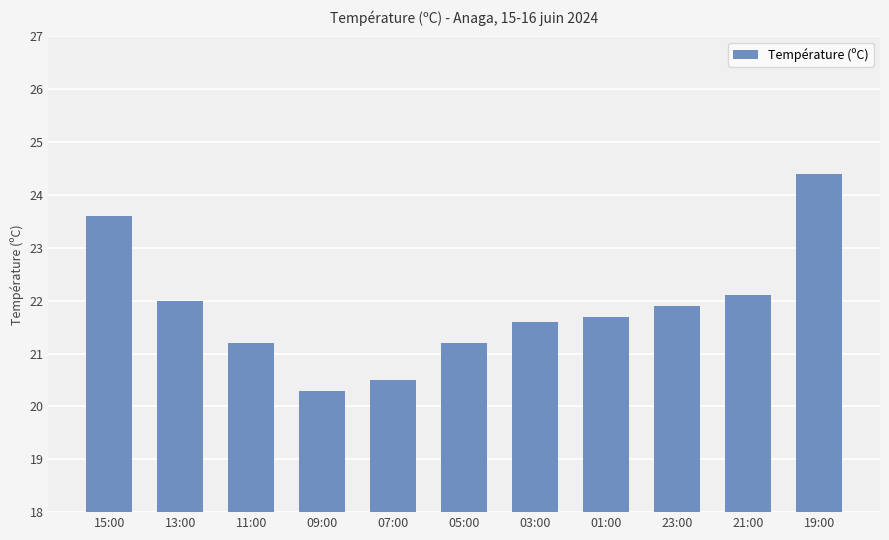

What is the value of the 3rd bar from the left?

21.2